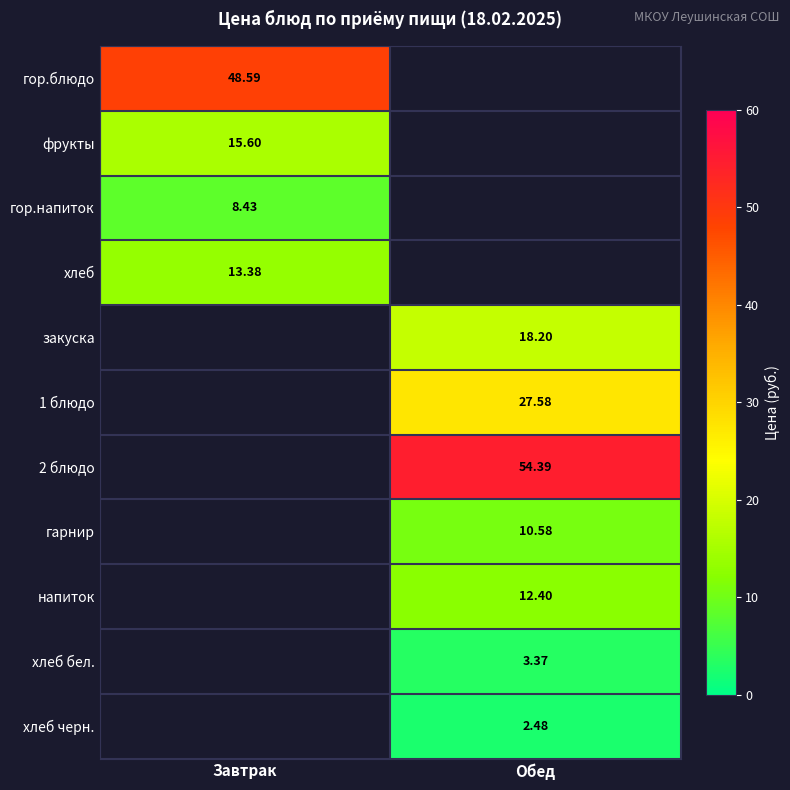

Is the value of 1 блюдо at Обед greater than the value of гор.напиток at Завтрак?

Yes